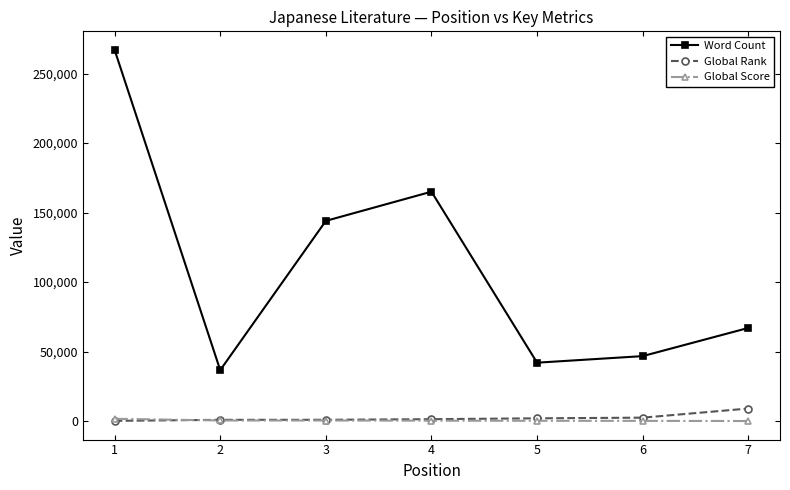

What is the maximum value shown in the chart?

267000